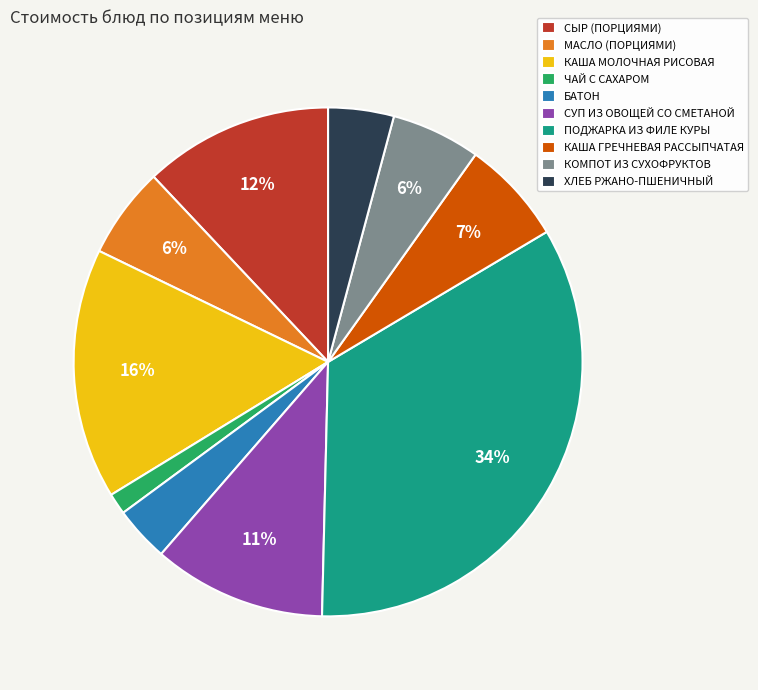

Count the number of slices in the pie.

10